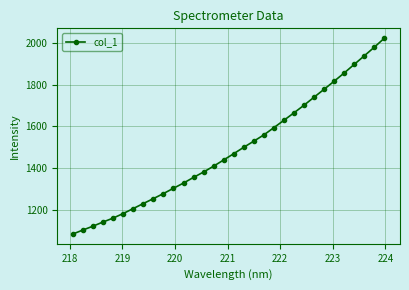

Does the chart display data point markers on the line(s)?

Yes